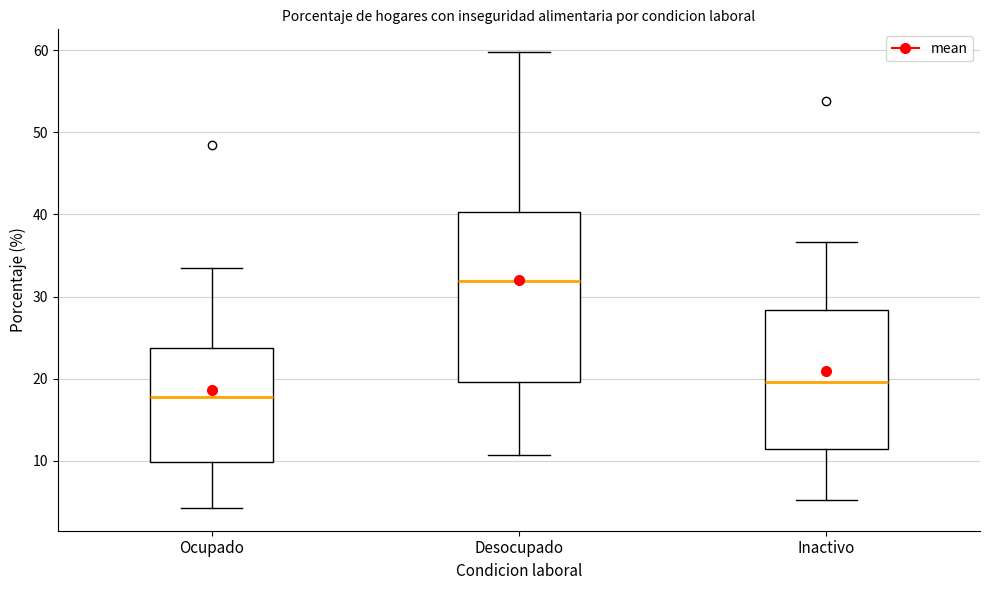

Which box has the highest median line?

Desocupado